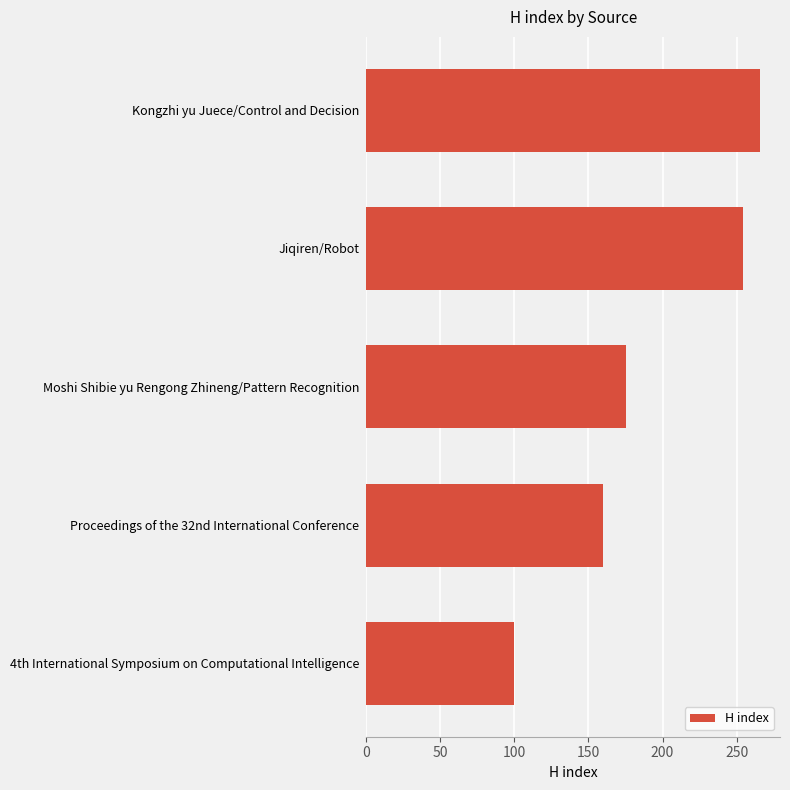

List the labels in order of value, smallest first.

4th International Symposium on Computational Intelligence, Proceedings of the 32nd International Conference, Moshi Shibie yu Rengong Zhineng/Pattern Recognition, Jiqiren/Robot, Kongzhi yu Juece/Control and Decision